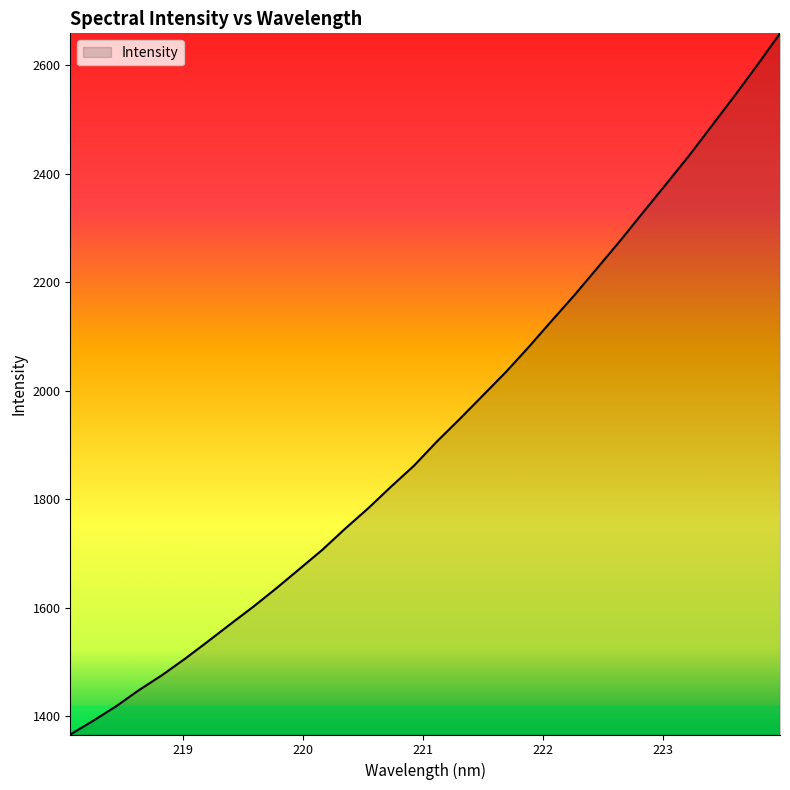

True or false: the data has more than 1 interior local peaks.

False